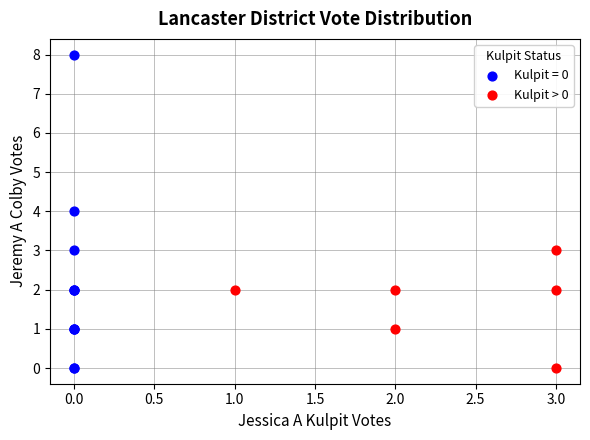

Which series reaches the maximum Y coordinate?

Kulpit = 0